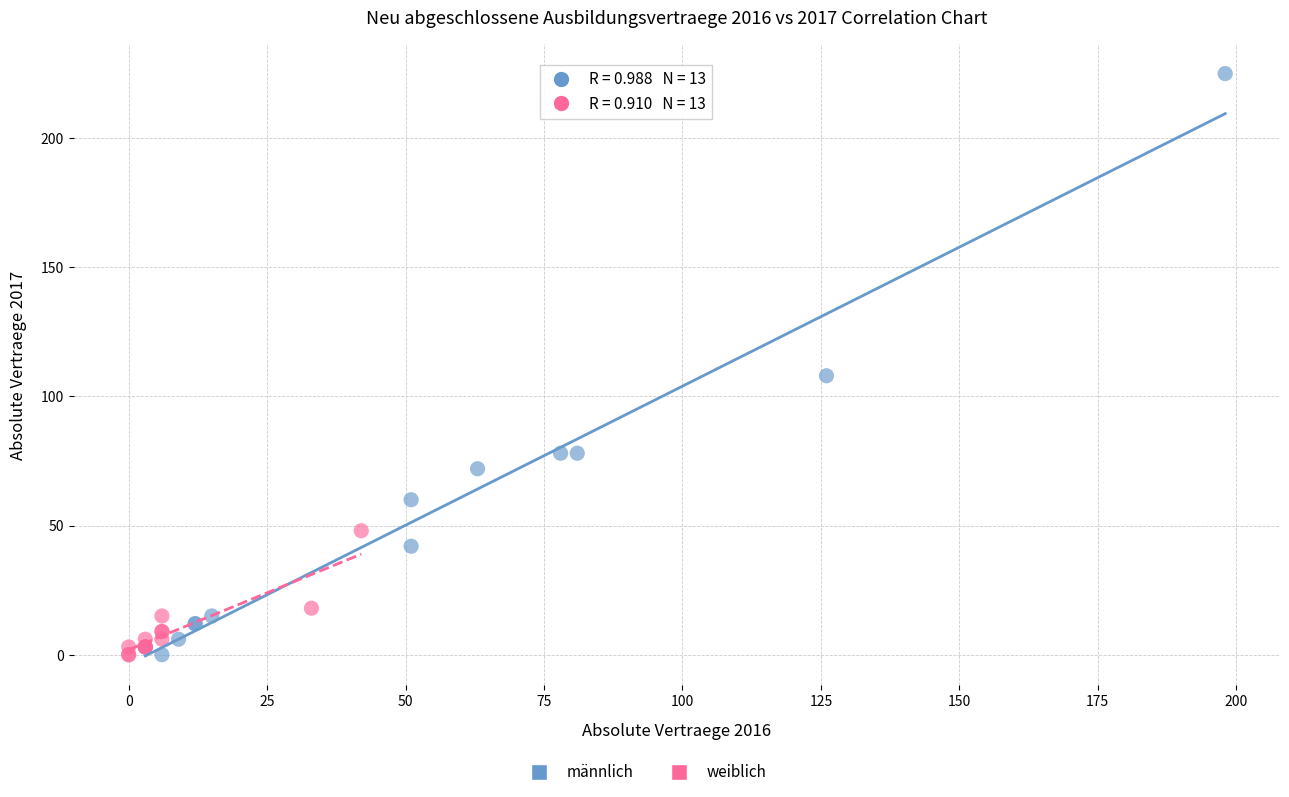

Which series has the largest Y range (max minus min)?

männlich